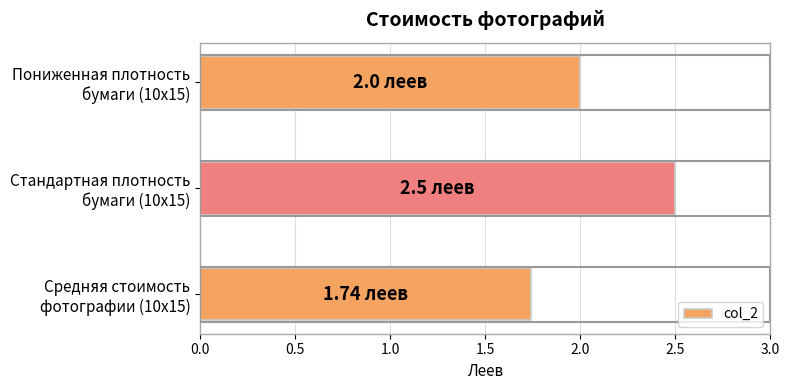

What is the difference between the second highest and minimum values?

0.3